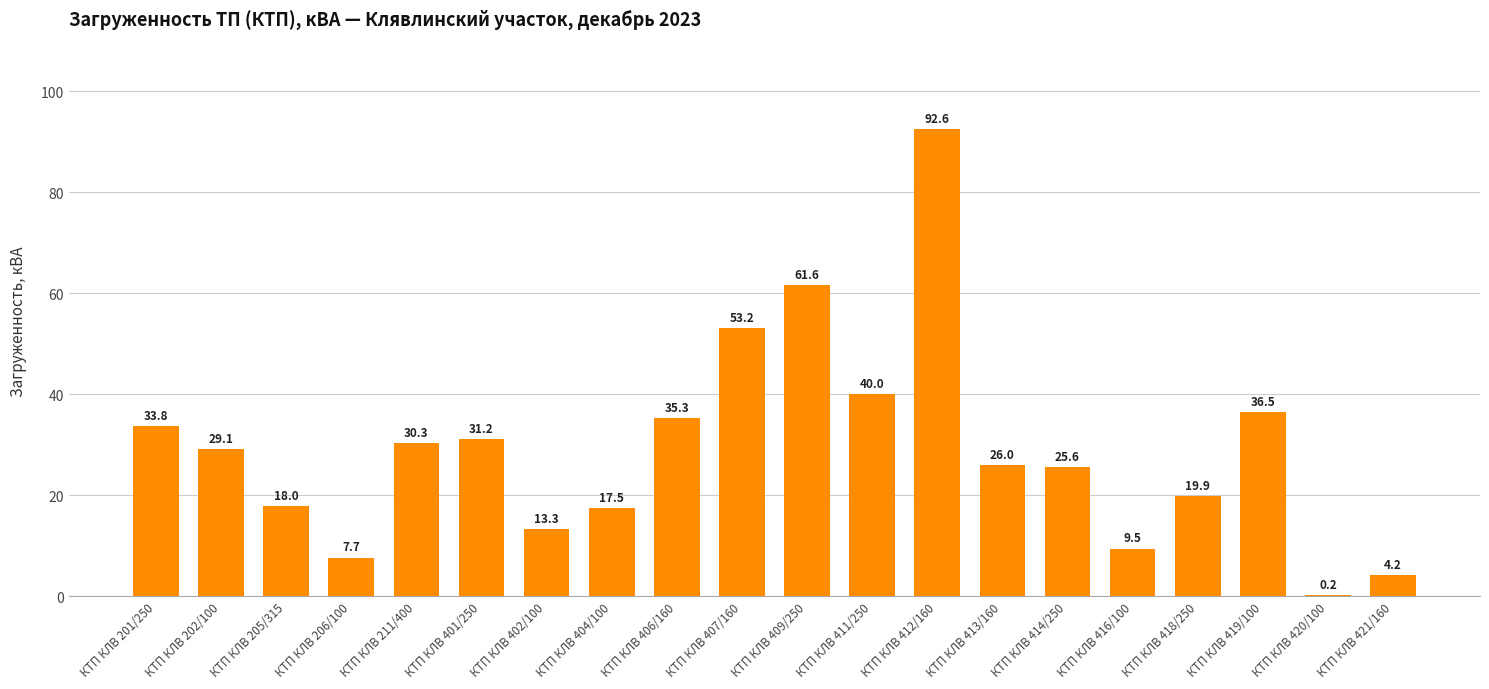

Where is the data nearest to the value 46?

КТП КЛВ 411/250